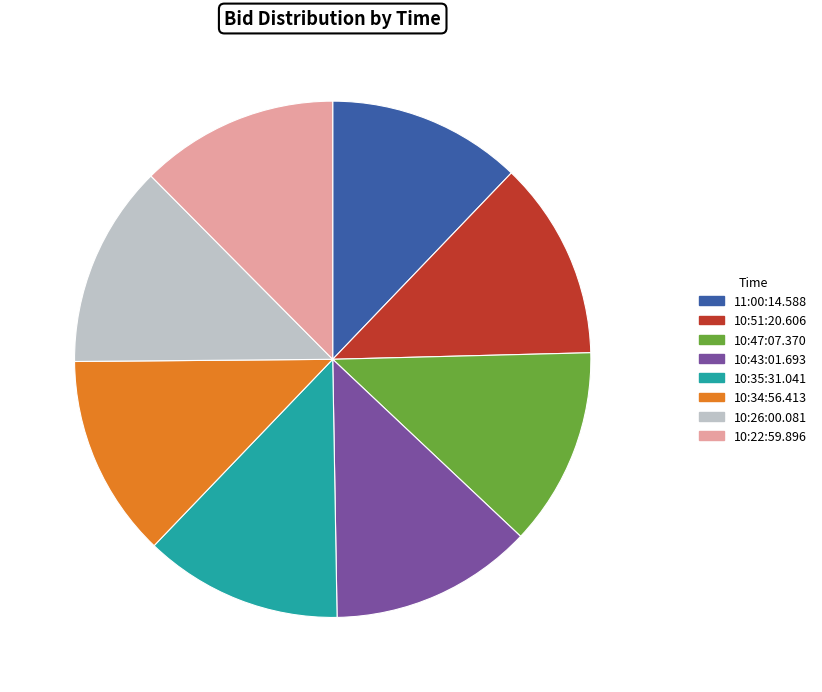

Is it true that 10:35:31.041 is 12% of the pie?

True